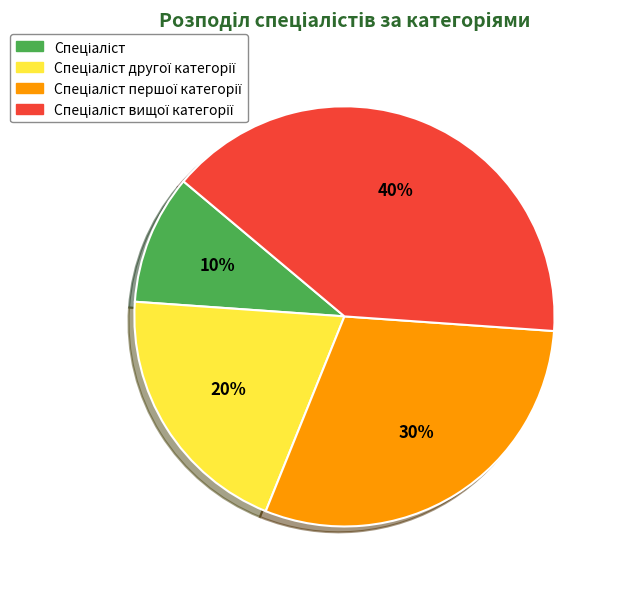

Is there any slice that represents more than half of the pie?

No